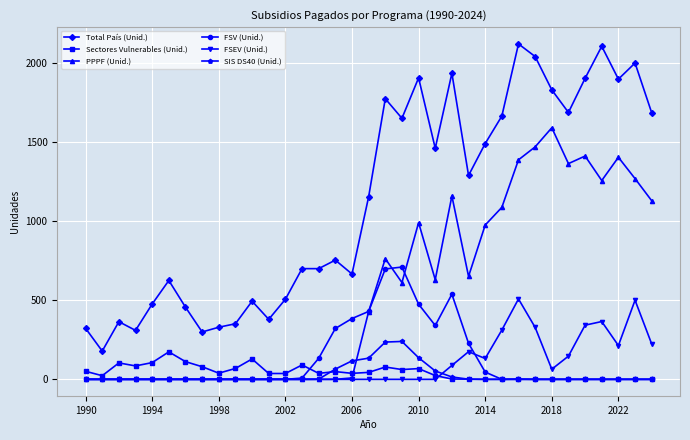

How many distinct data groups are displayed?

6